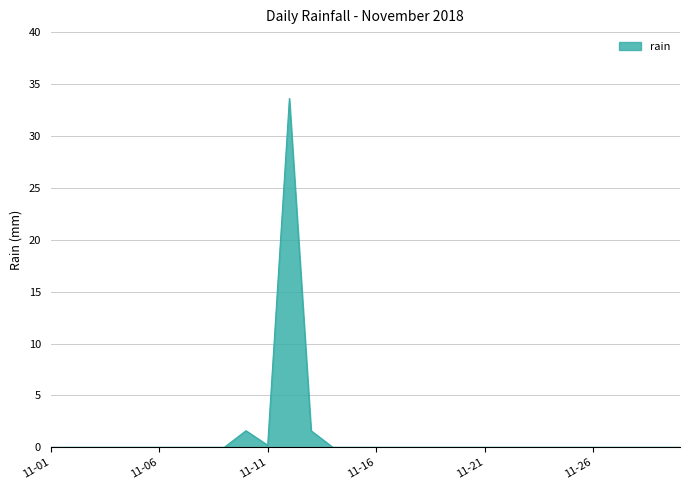

What is the maximum value shown in the chart?

33.6